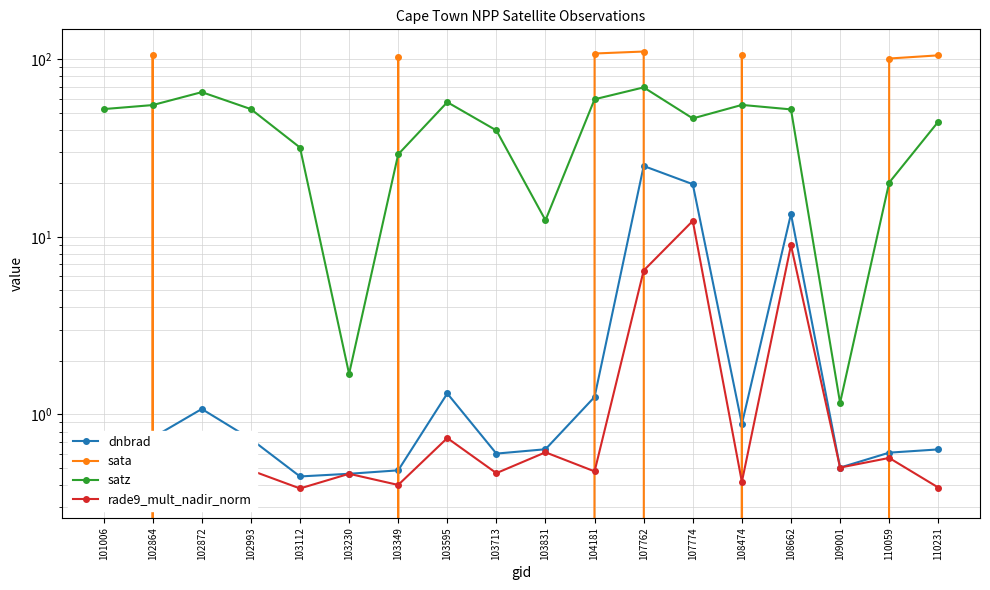

What is the approximate value of rade9_mult_nadir_norm at 110231?

0.4